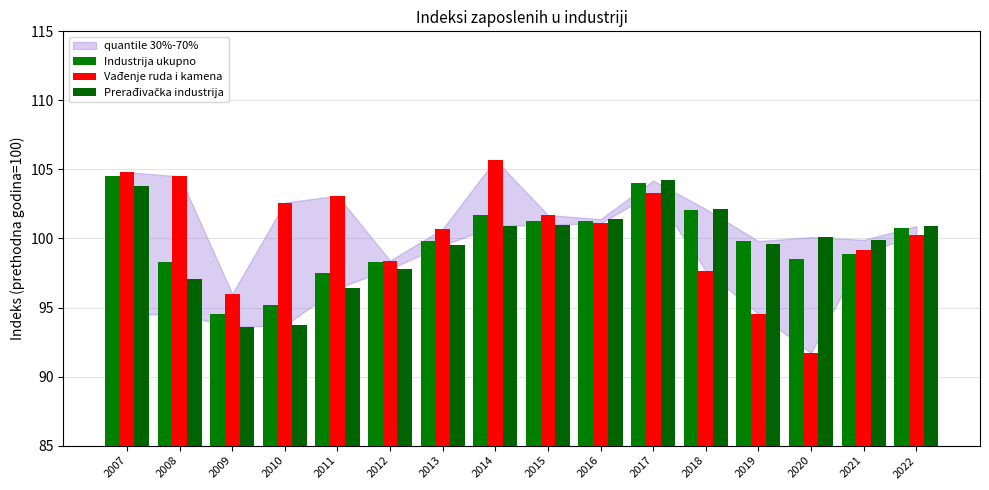

True or false: Vađenje ruda i kamena has a value of 146.1 at 2019.

False